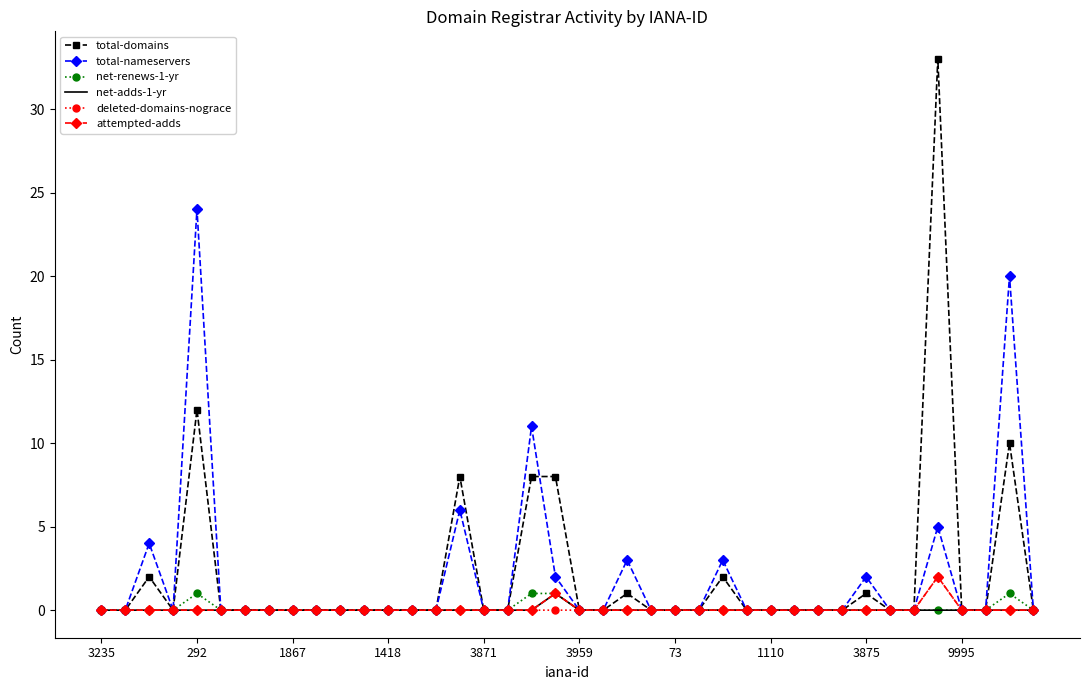

What are all the series names shown in the legend?

total-domains, total-nameservers, net-renews-1-yr, net-adds-1-yr, deleted-domains-nograce, attempted-adds